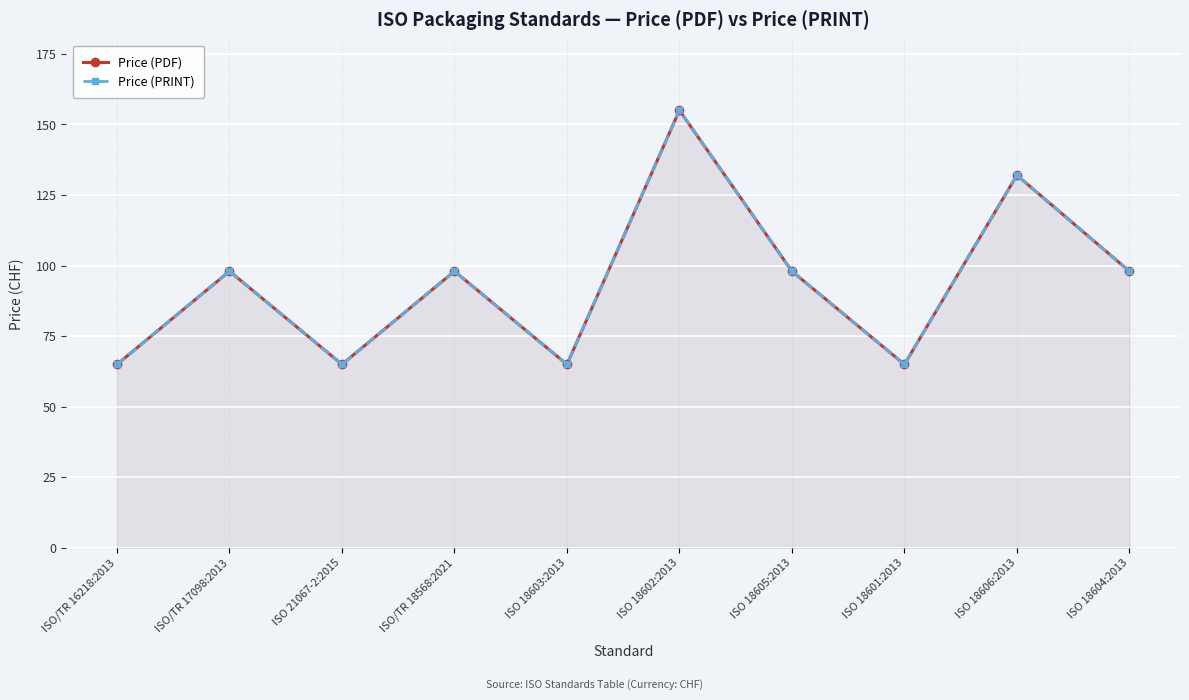

Reading left to right, what are all the values shown in this chart?

Price (PDF): 65	98	65	98	65	155	98	65	132	98
Price (PRINT): 65	98	65	98	65	155	98	65	132	98